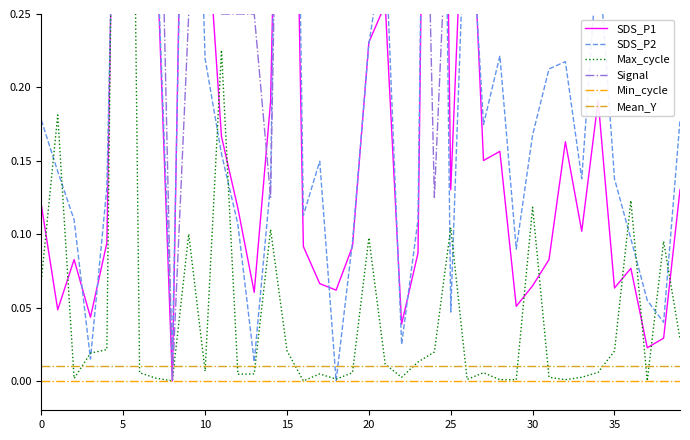

True or false: SDS_P1 and Min_cycle intersect in this chart.

False